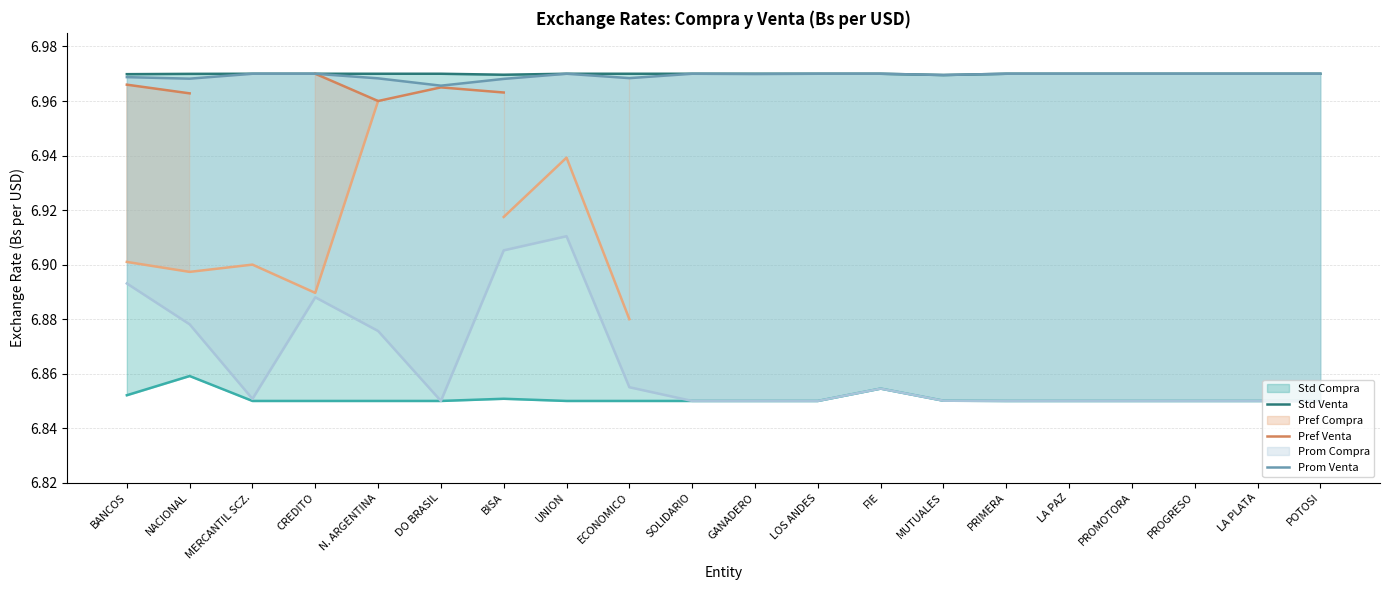

What is the label of the 11th point from the left?

GANADERO